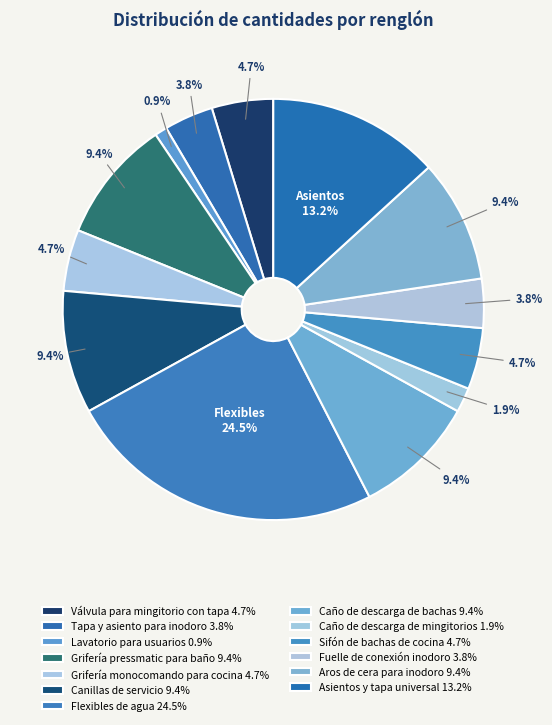

How many slices are in this pie chart?

13